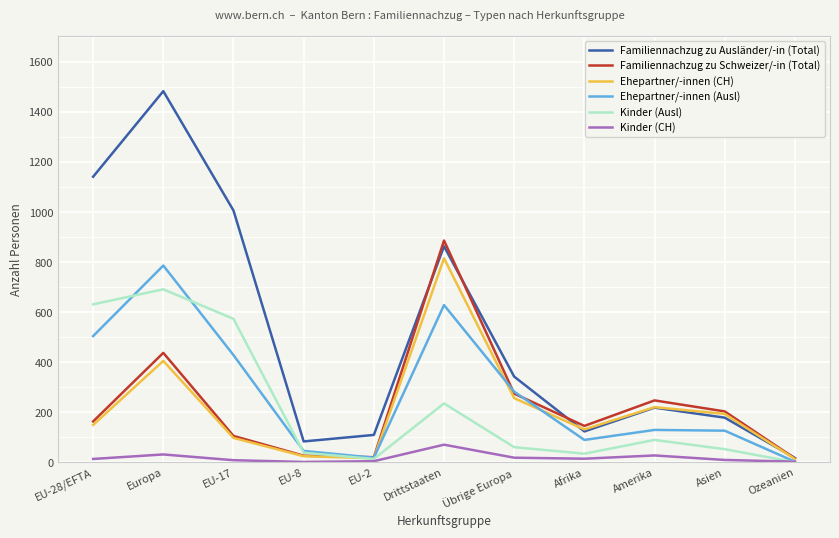

Is it true that Kinder (CH) equals 31 at Europa?

True